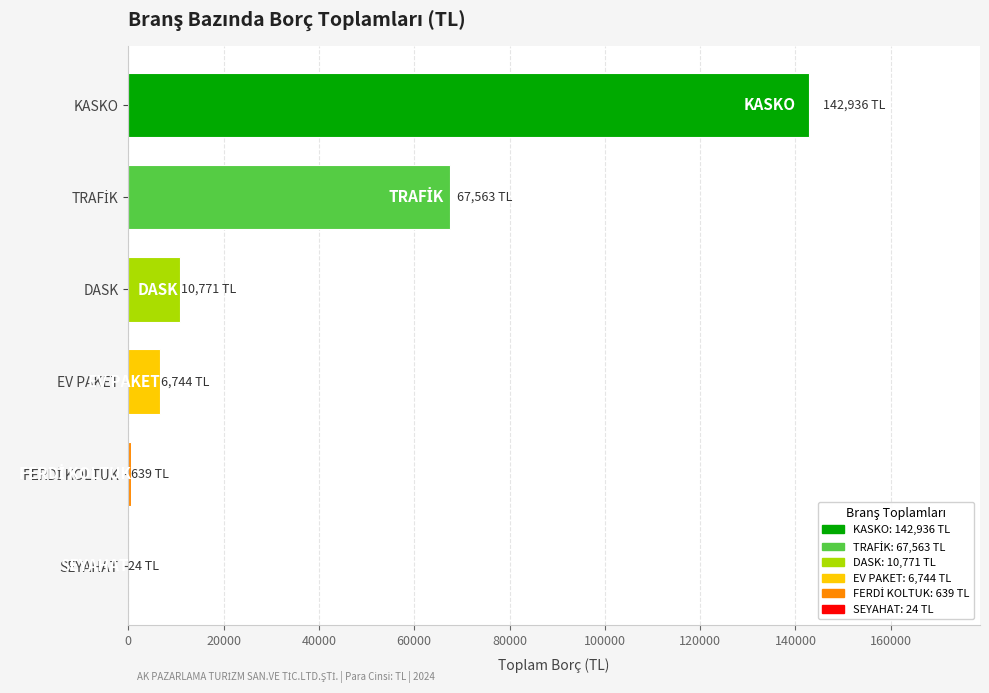

Is it true that the value at KASKO is 254936.4?

False